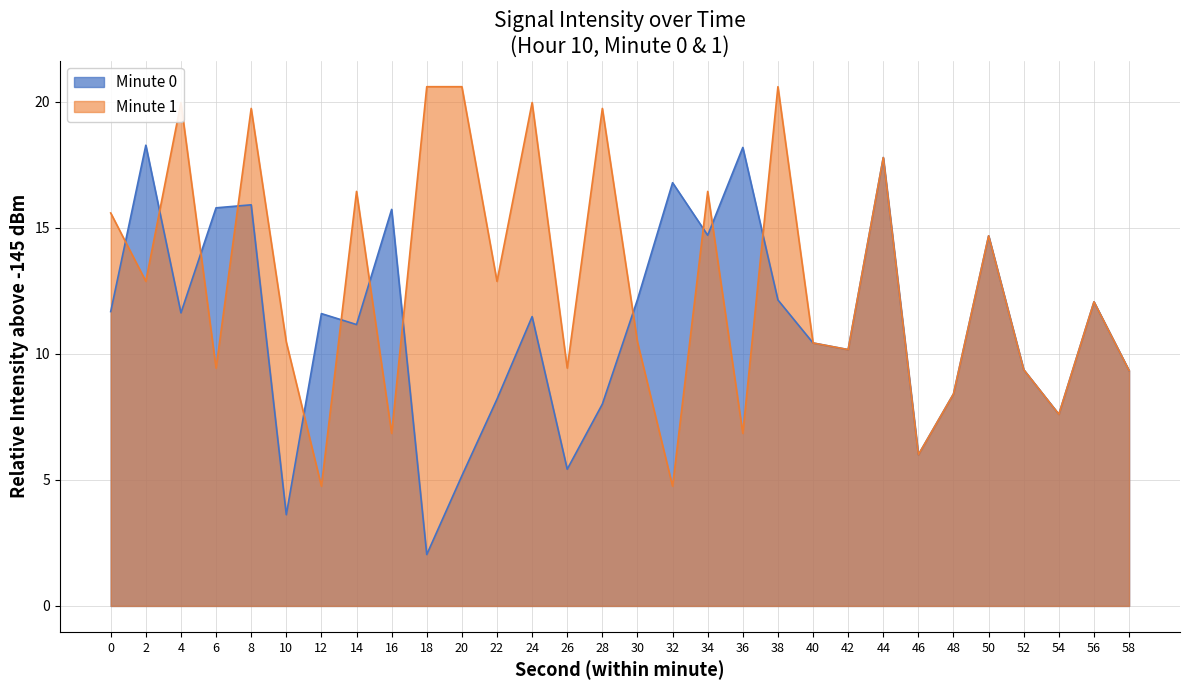

What is the spread (max minus min) of values at 18?

18.6